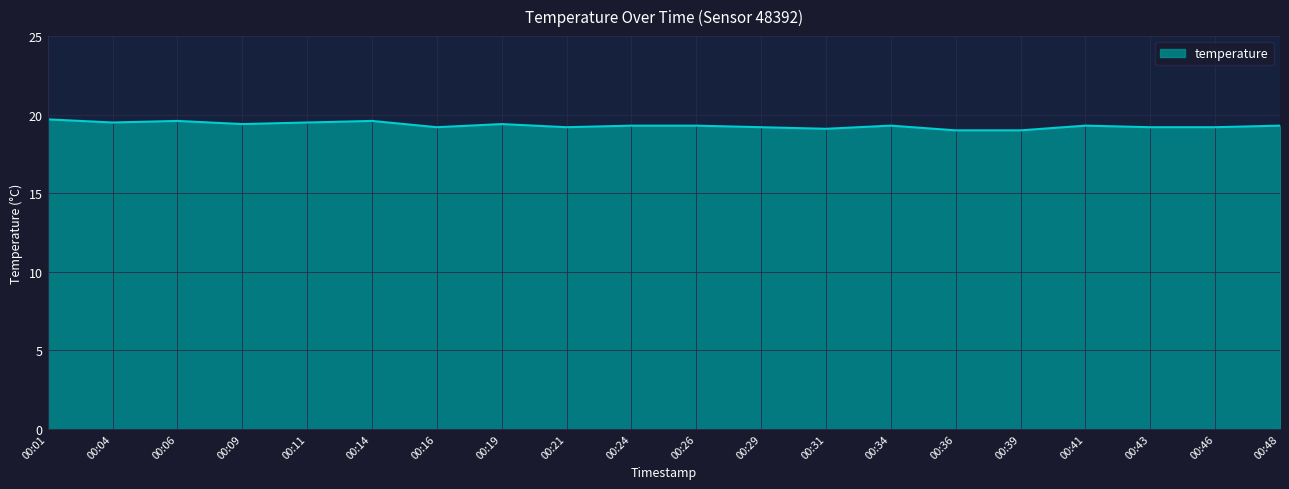

What is the change in value from 00:01 to 00:48?

-0.4